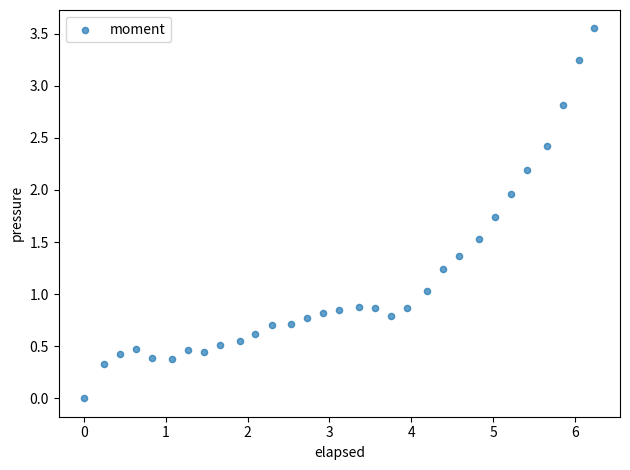

What is the range of X values (max minus min)?

6.2